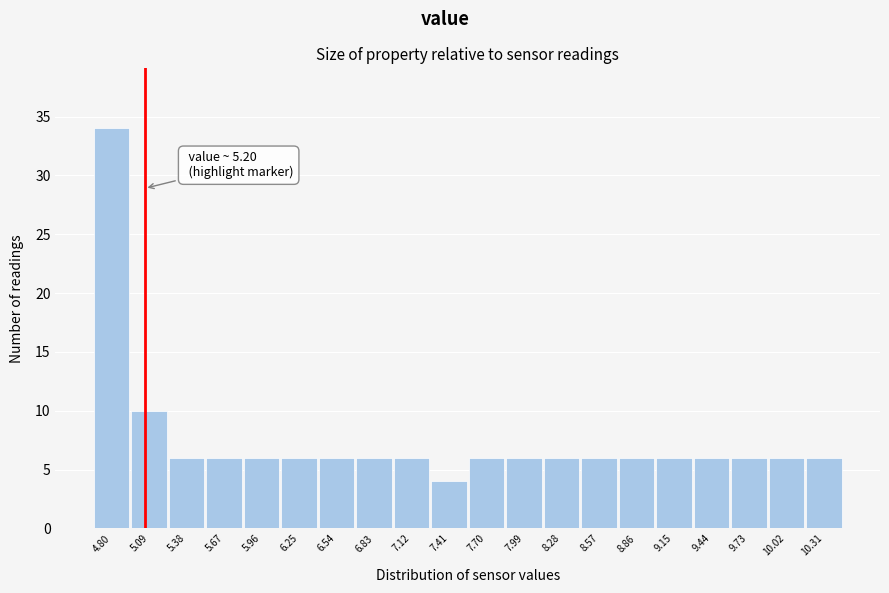

Reading left to right, list all the values displayed in this chart.

34	10	6	6	6	6	6	6	6	4	6	6	6	6	6	6	6	6	6	6